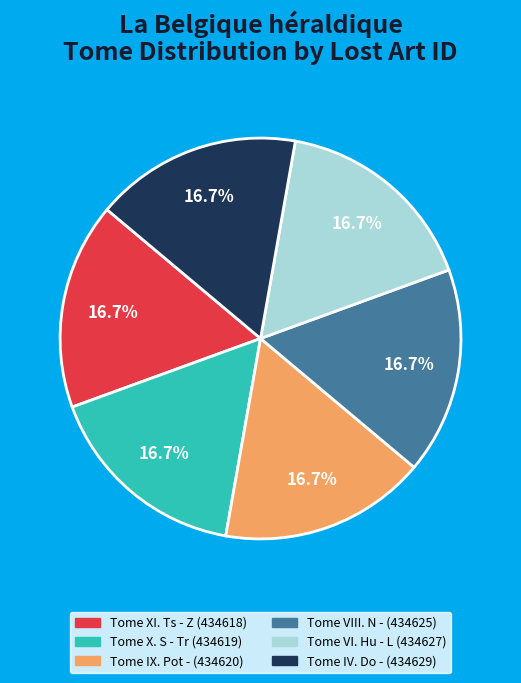

To the nearest percent, what portion does Tome IX. Pot - represent?

17%